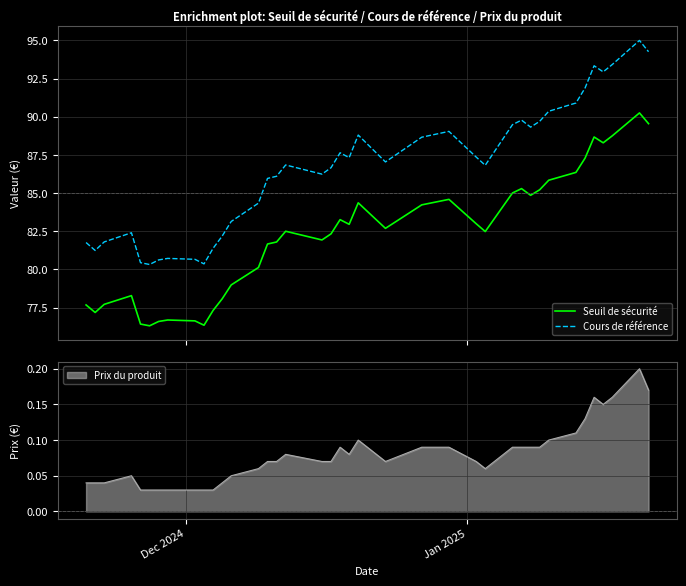

What is the lowest value of the Cours de référence series?

80.3